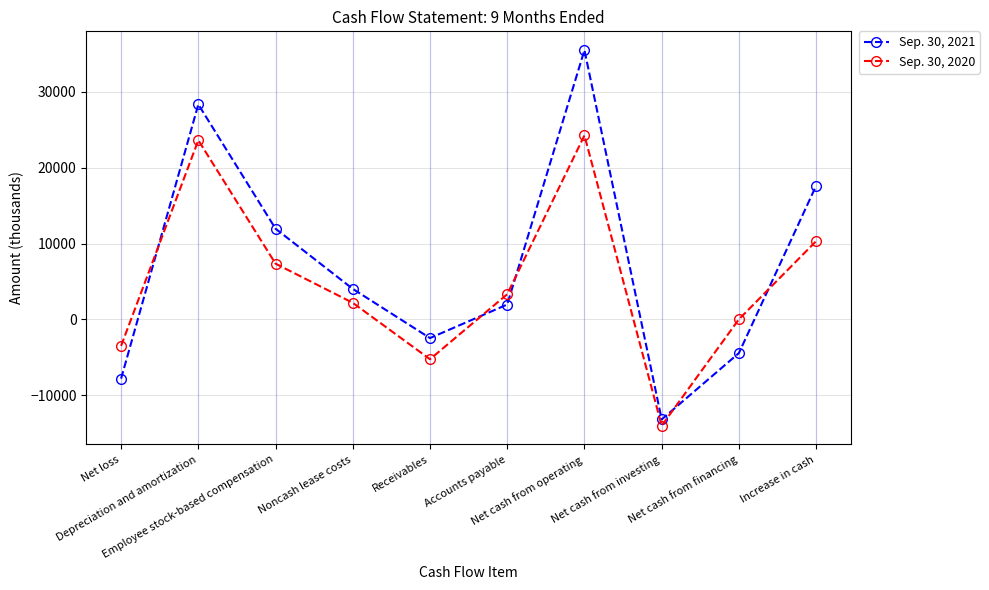

What is the value of the Sep. 30, 2020 point at the 1st from the left?

-3480